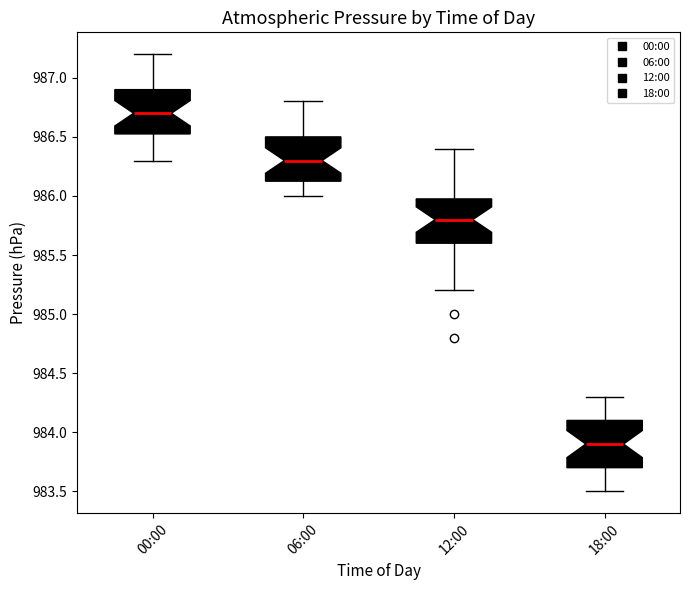

Which box has the highest median line?

00:00